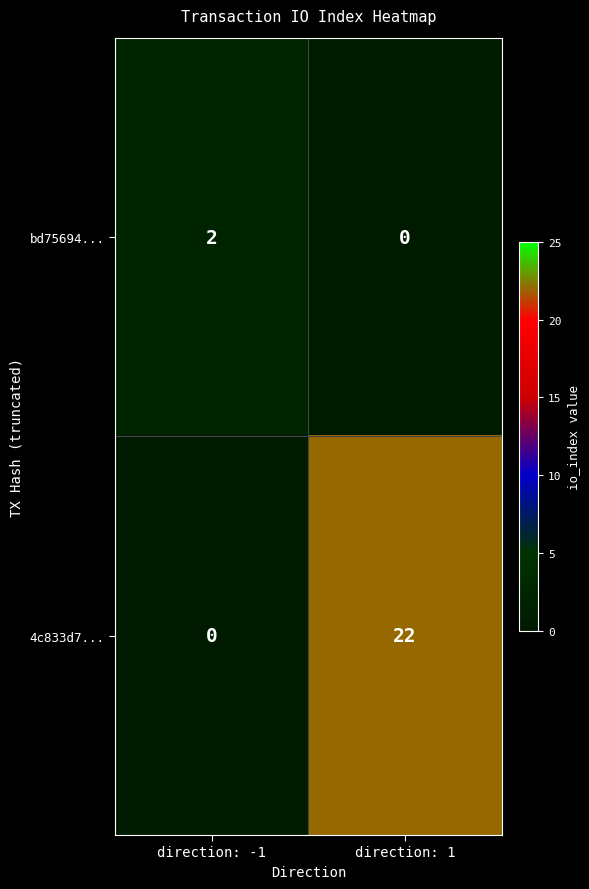

Where is 4c833d7... nearest to the value 11?

direction: -1